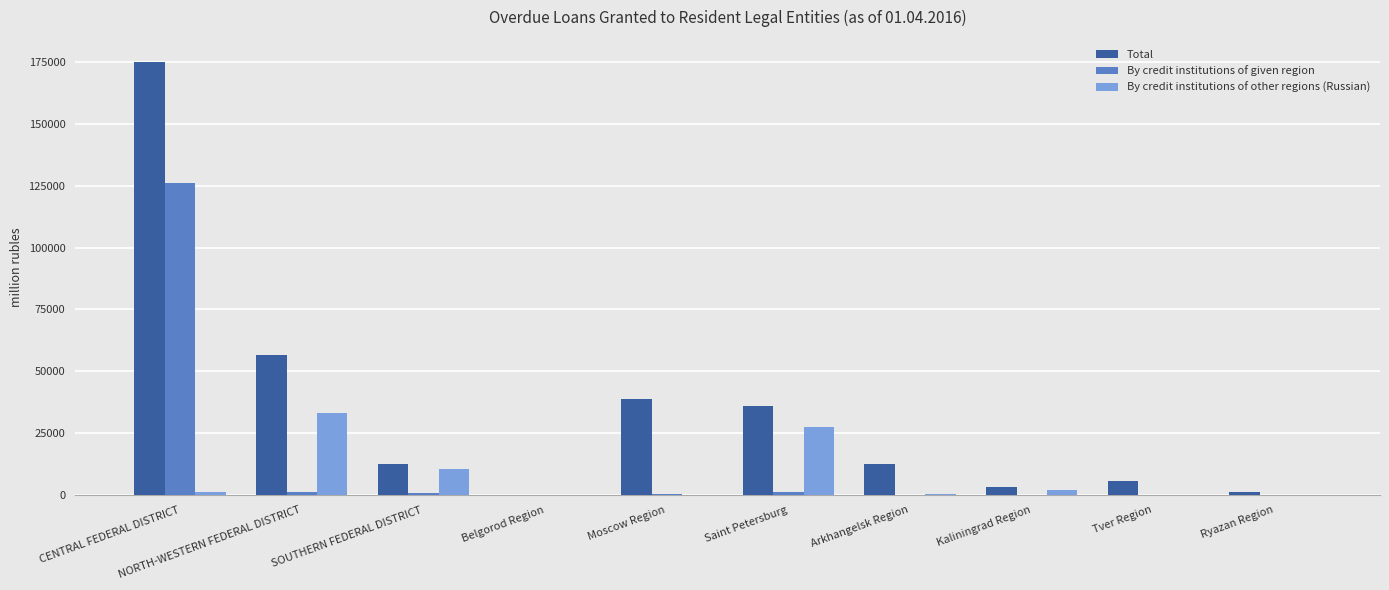

What is the sum of all By credit institutions of other regions (Russian) values?

74538